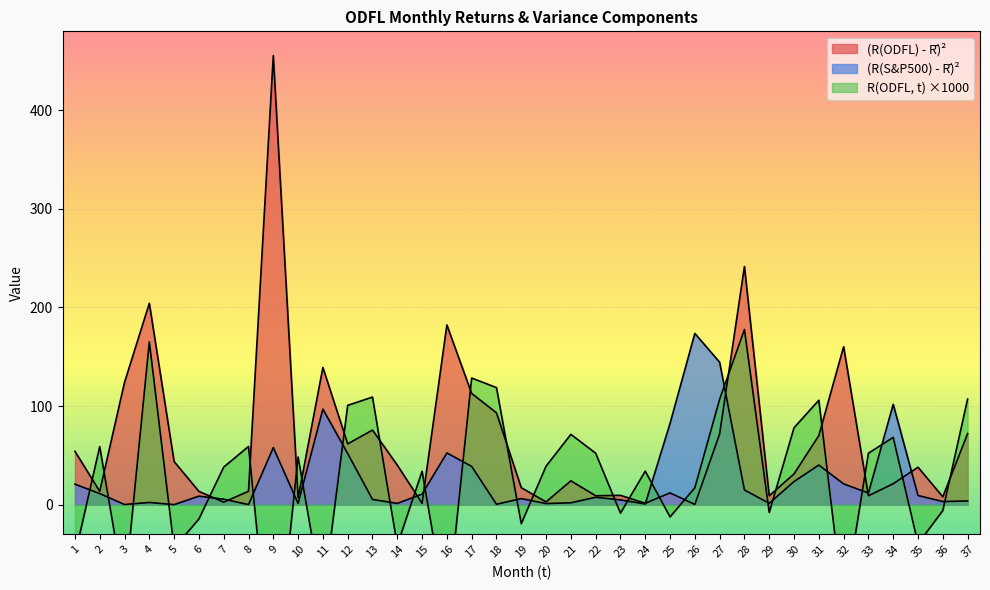

List the series in order of their peak value, lowest first.

(R(S&P500) - R_bar)^2, R(ODFL, t), (R(ODFL) - R_bar)^2